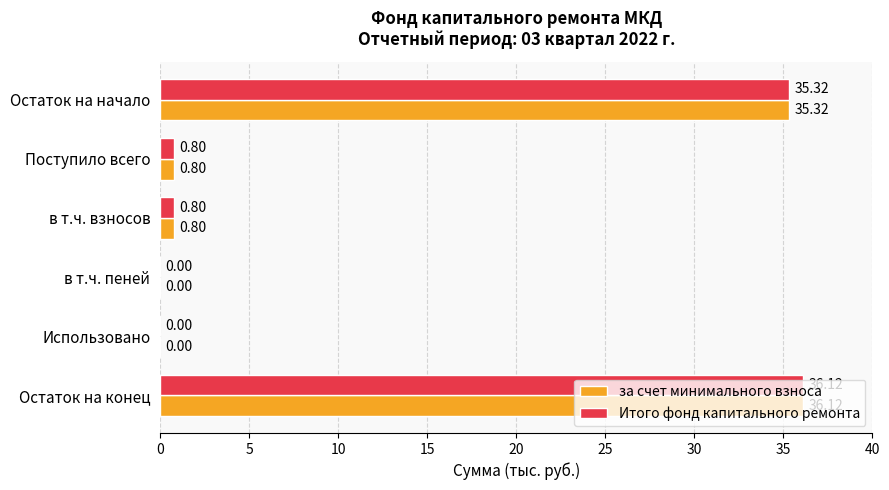

At which category is the sum across all series the highest?

Остаток на конец